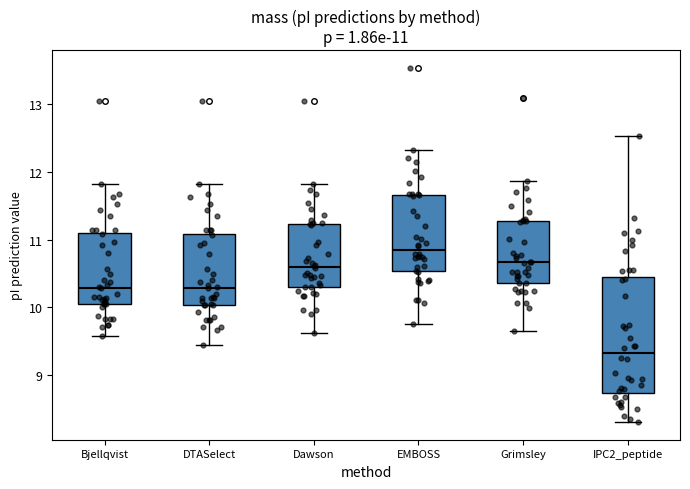

Which box's median line is the lowest?

IPC2_peptide